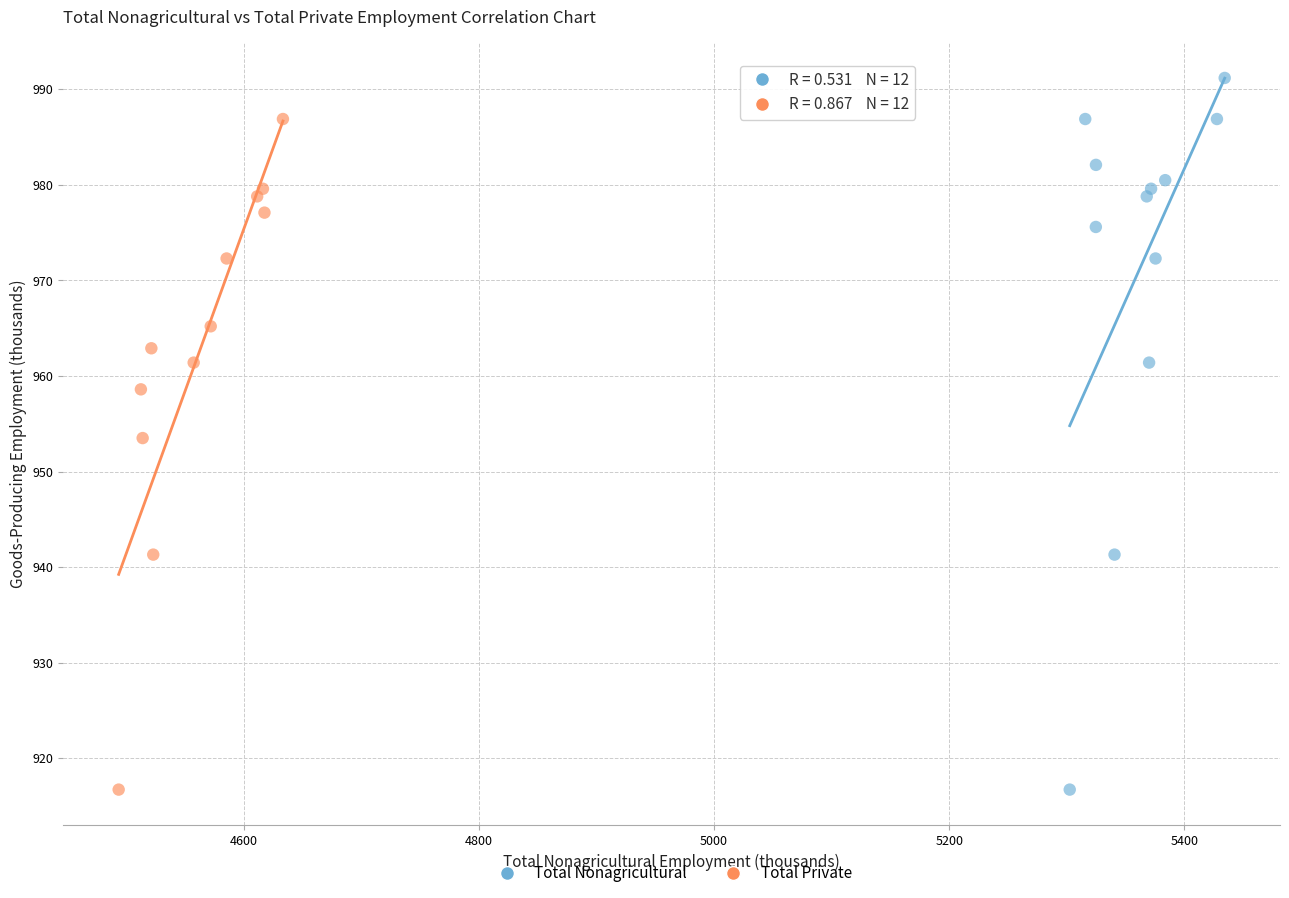

Which series reaches the maximum Y coordinate?

Total Nonagricultural